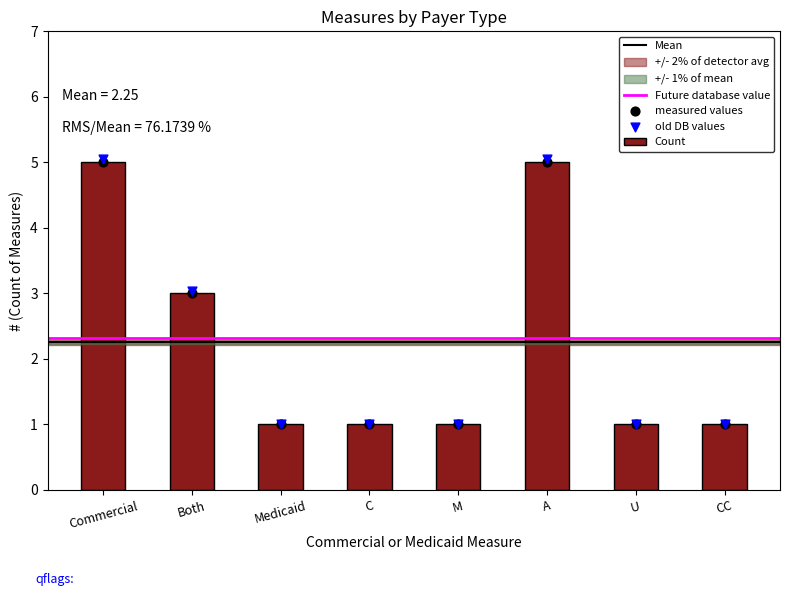

What is the ratio of the value at Both to the value at C?

3.0